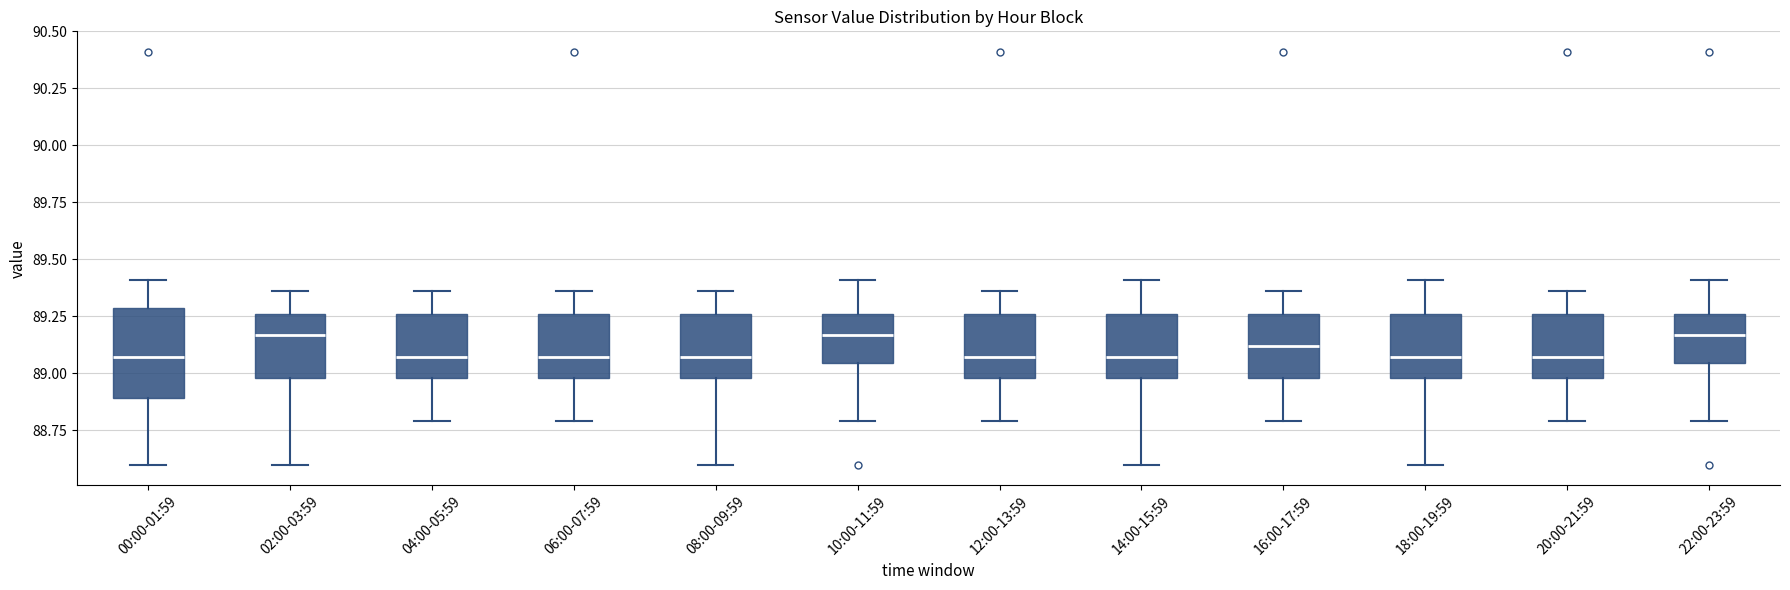

Where does the upper whisker of the box for 04:00-05:59 end on the y-axis? The values are not printed on the chart, so give them approximately, as read against the axis.

89.35